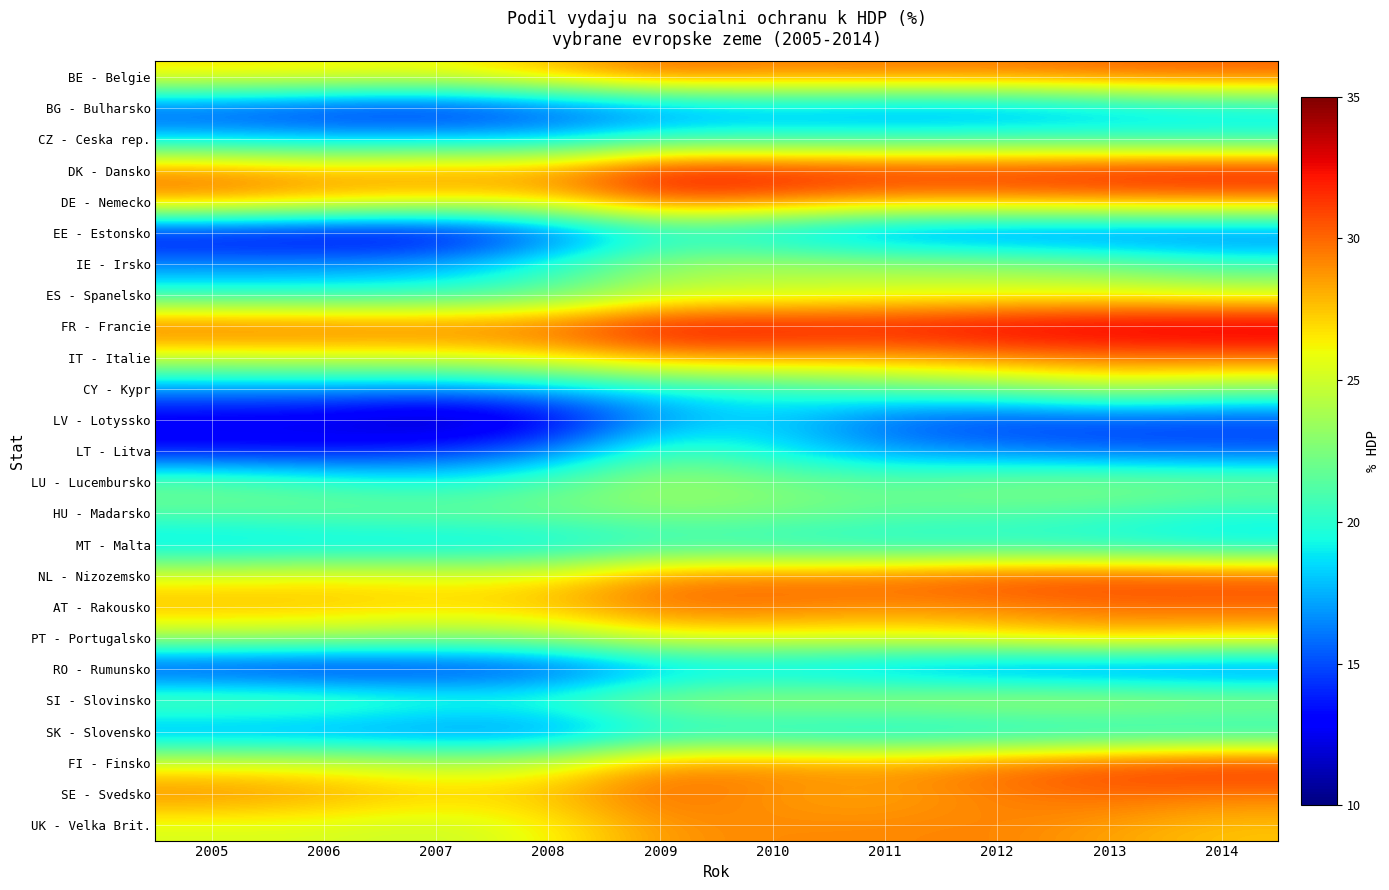

Which category has the lowest value across all series?

2007